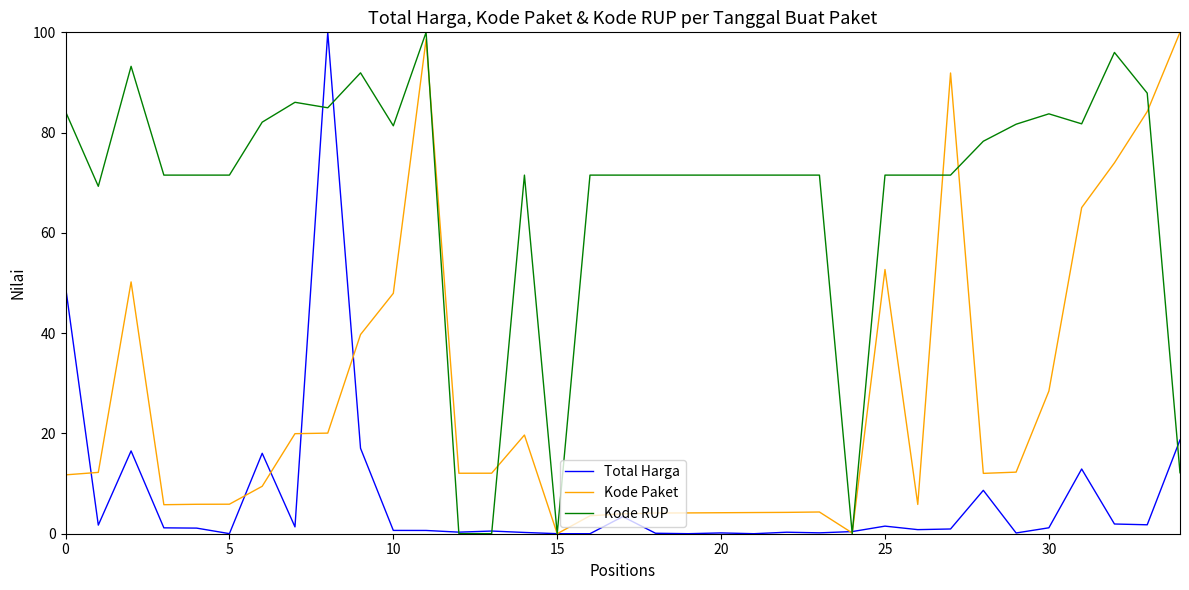

Which series has the largest total across all categories?

Kode RUP